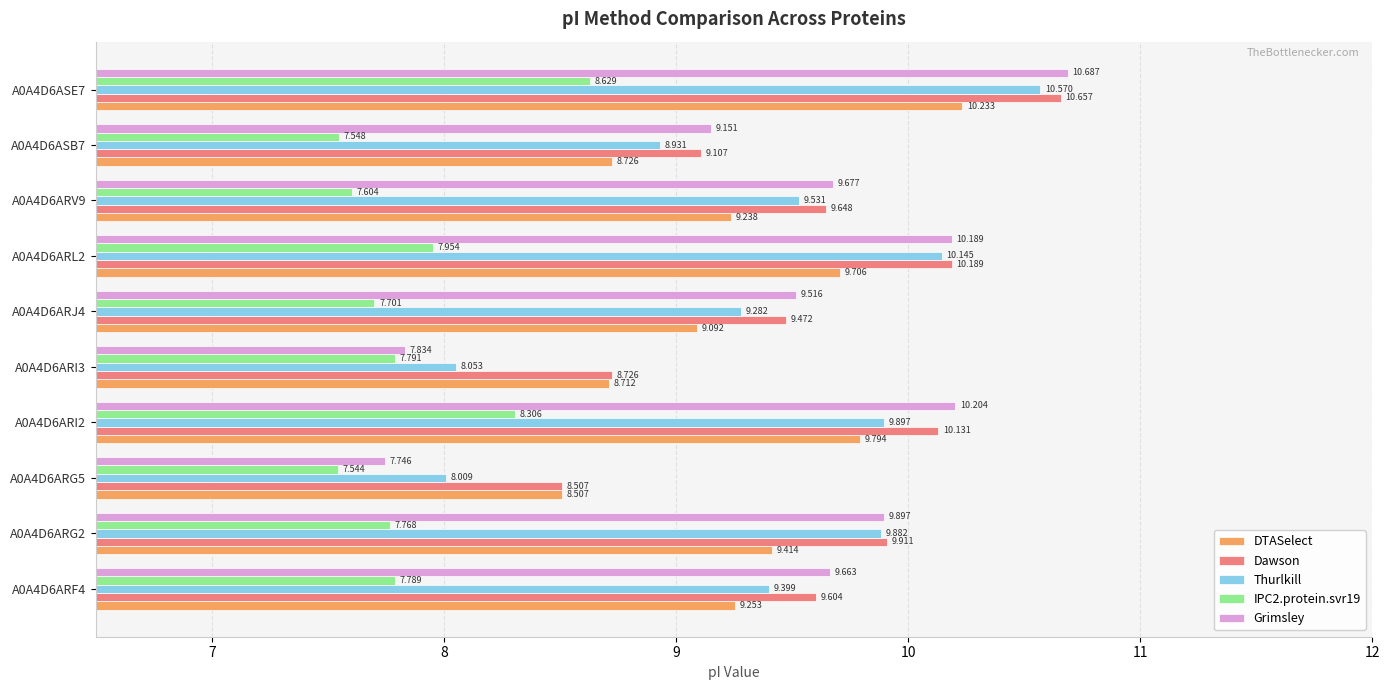

Which series changed the most between A0A4D6ARI3 and A0A4D6ASB7?

Grimsley